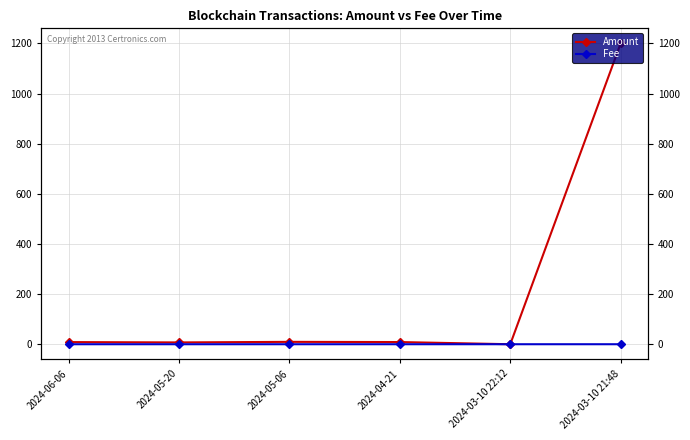

At how many categories does at least one series exceed 666?

1